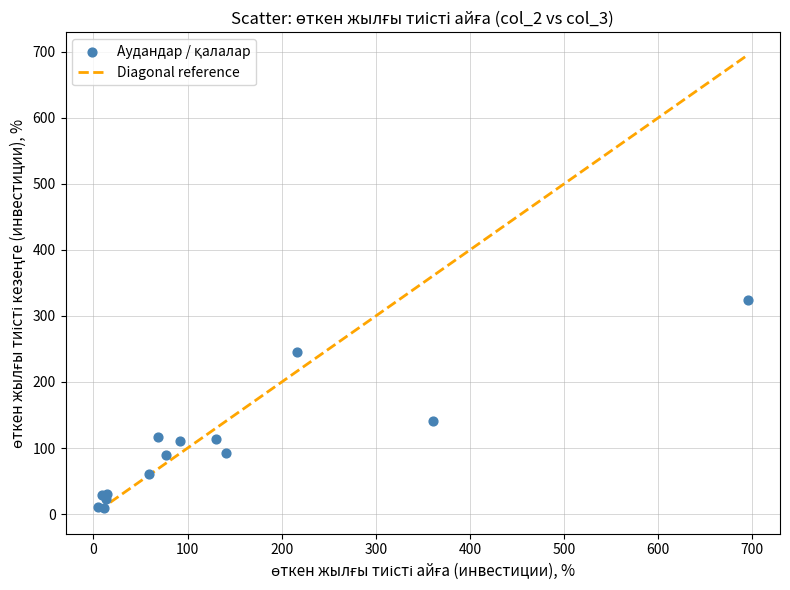

What Y value in the scatter plot is closest to 166?

140.4